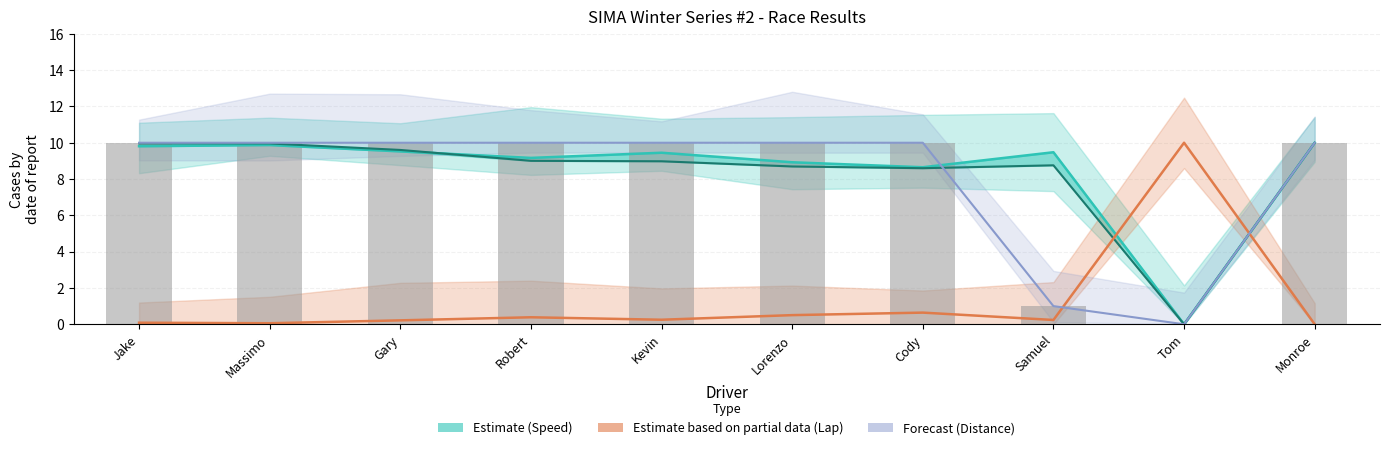

What is the difference between the maximum and minimum values in the Best Speed series?

10.0